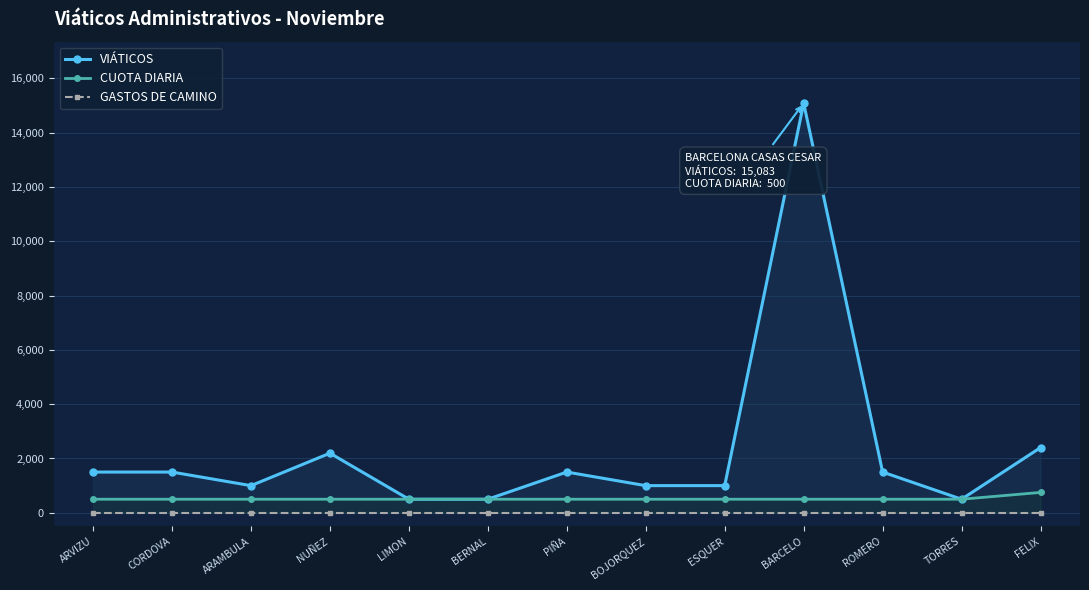

The value of CUOTA DIARIA at ARVIZU is 500. True or false?

True